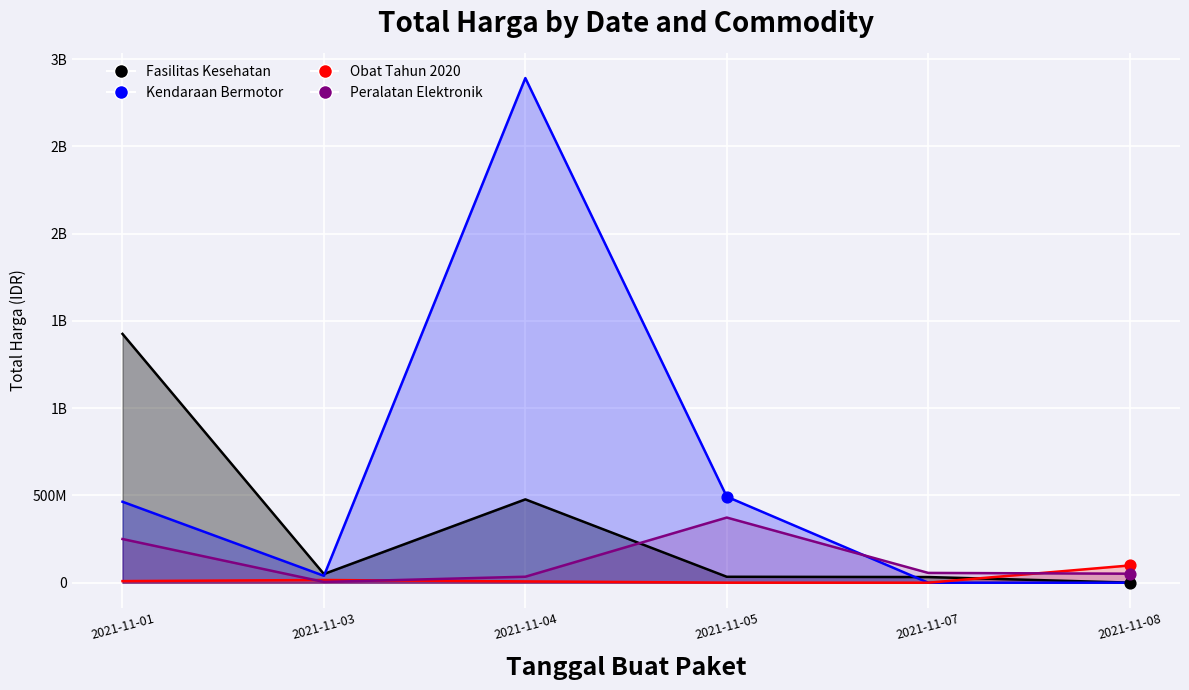

Which series has the largest total across all categories?

Kendaraan Bermotor